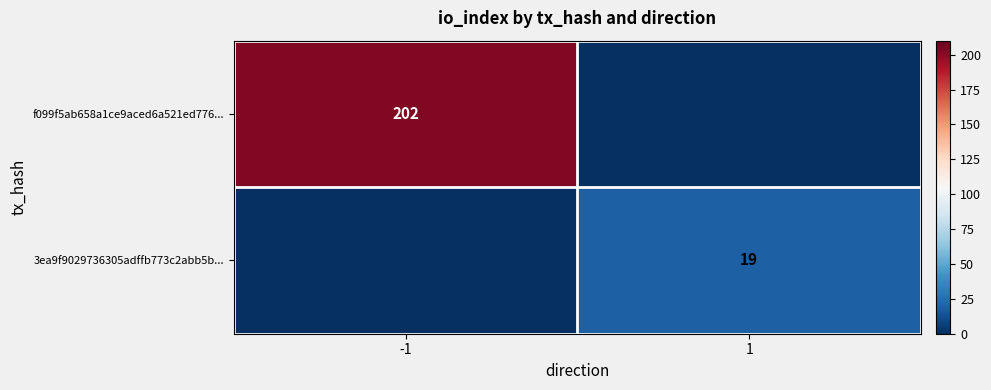

At how many categories does at least one series exceed 64?

1